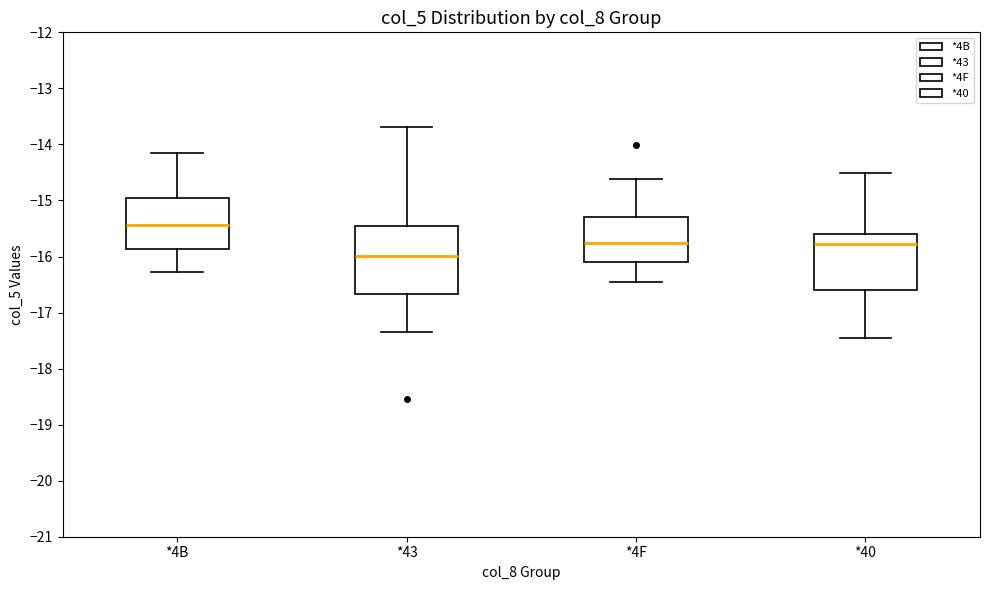

Comparing the boxes themselves (not the whiskers), which one is the tallest?

*43